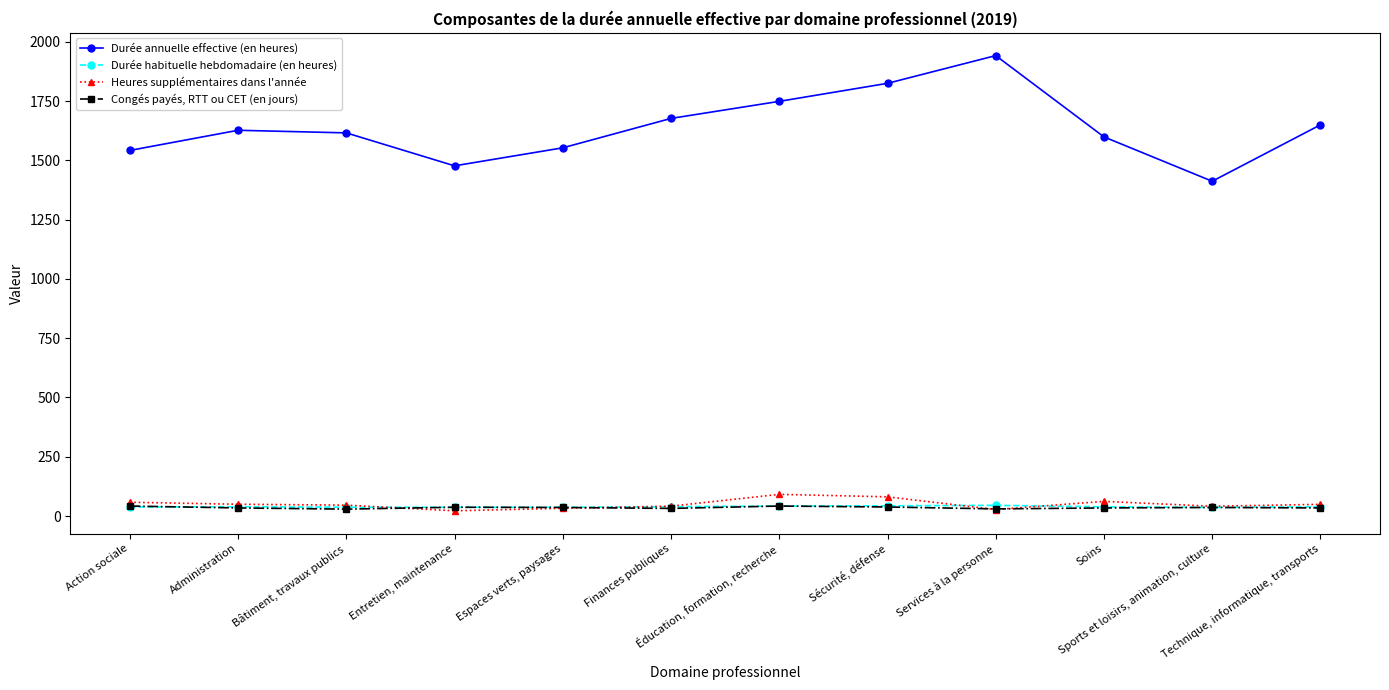

Between Bâtiment, travaux publics and Sécurité, défense, which series saw the biggest shift?

Durée annuelle effective (en heures)